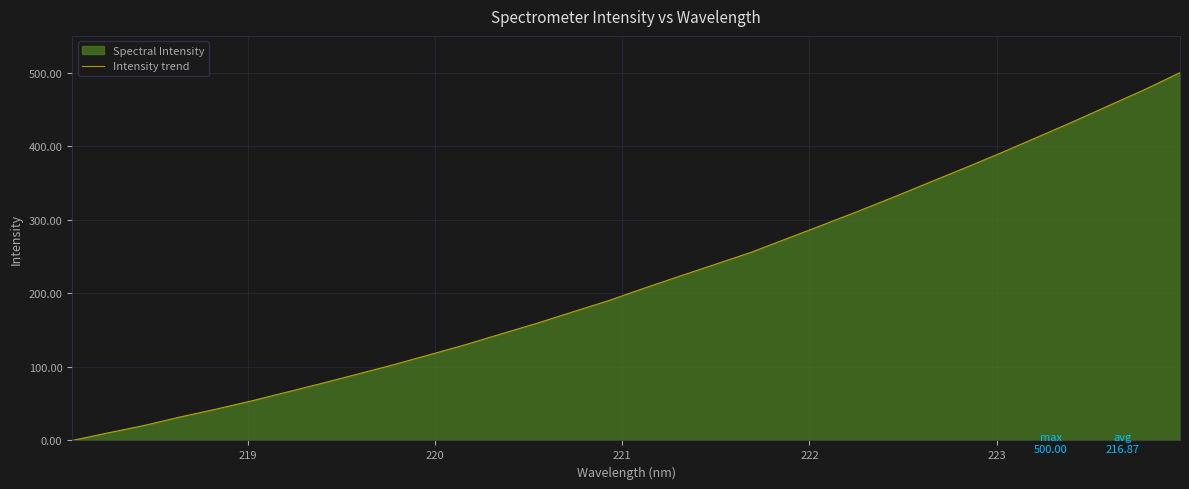

What is the greatest value displayed?

500.0